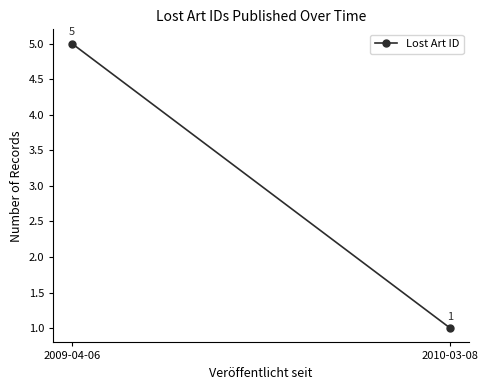

Is it true that the value at 2009-04-06 is 8?

False